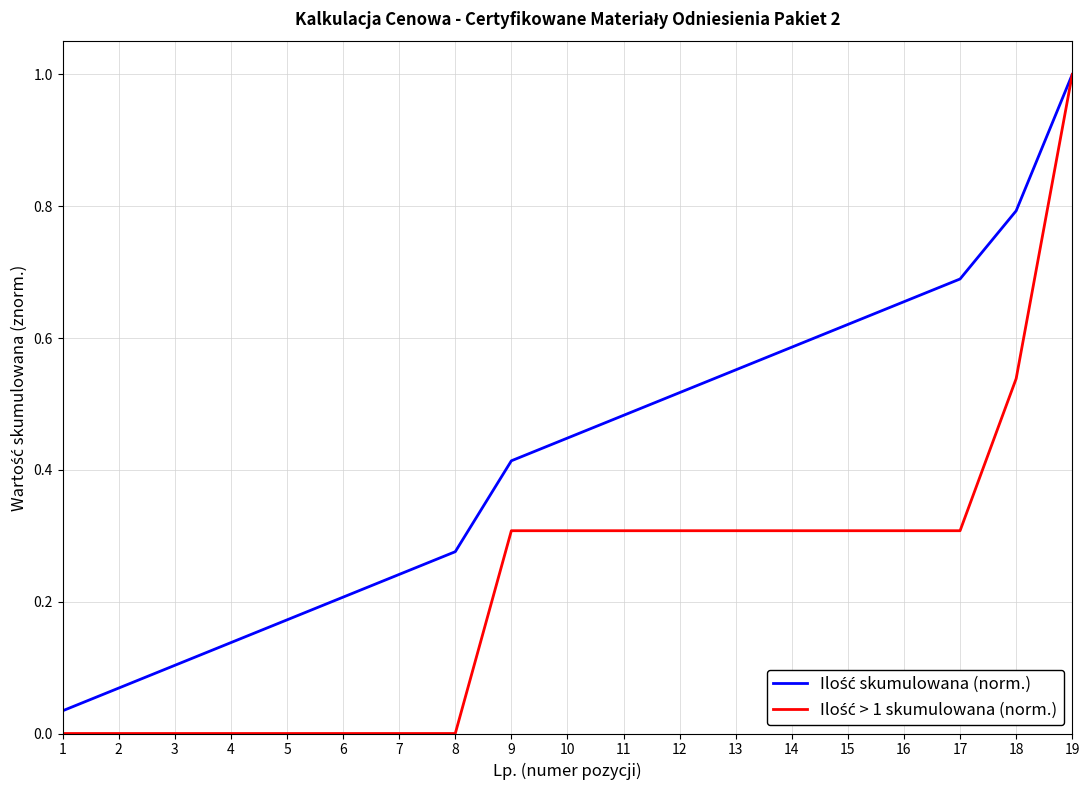

Does the chart have visible grid lines?

Yes